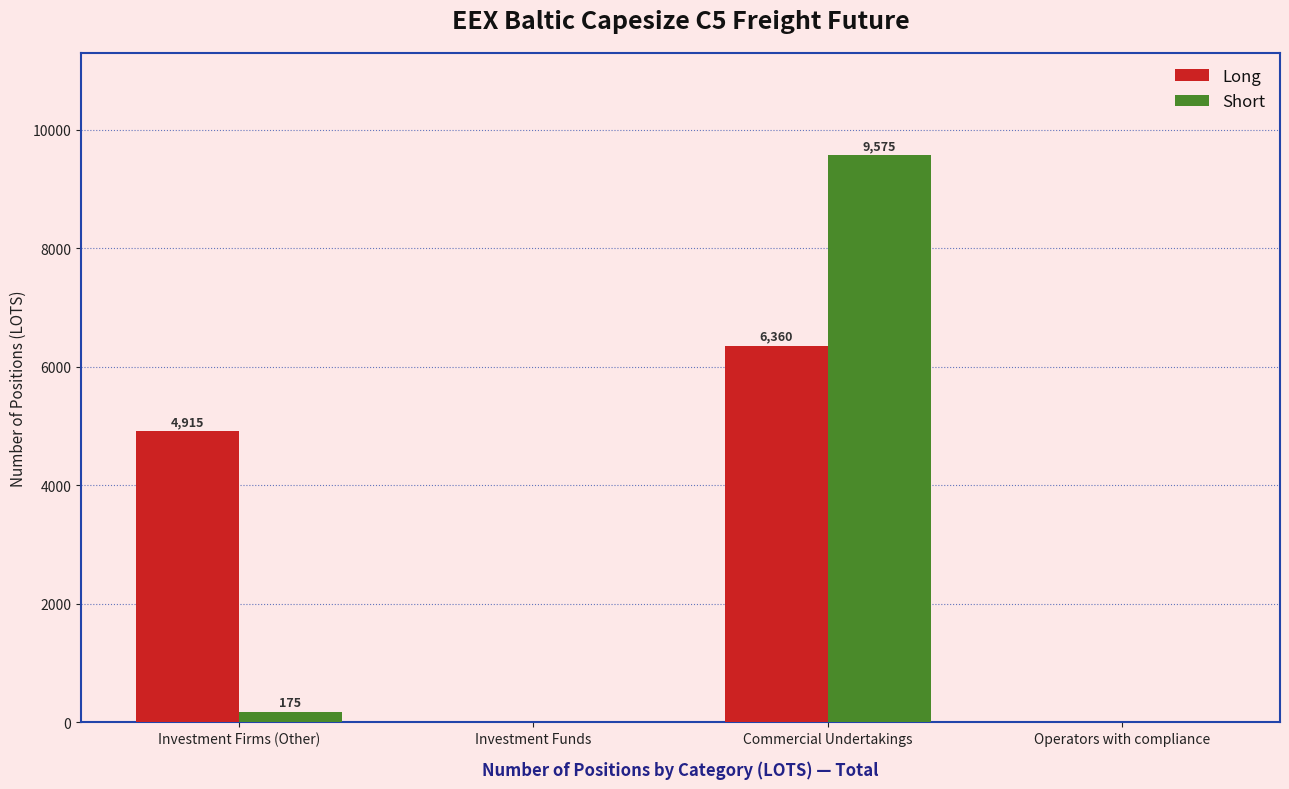

What is the difference between the Short values at Commercial Undertakings and Investment Funds?

9575